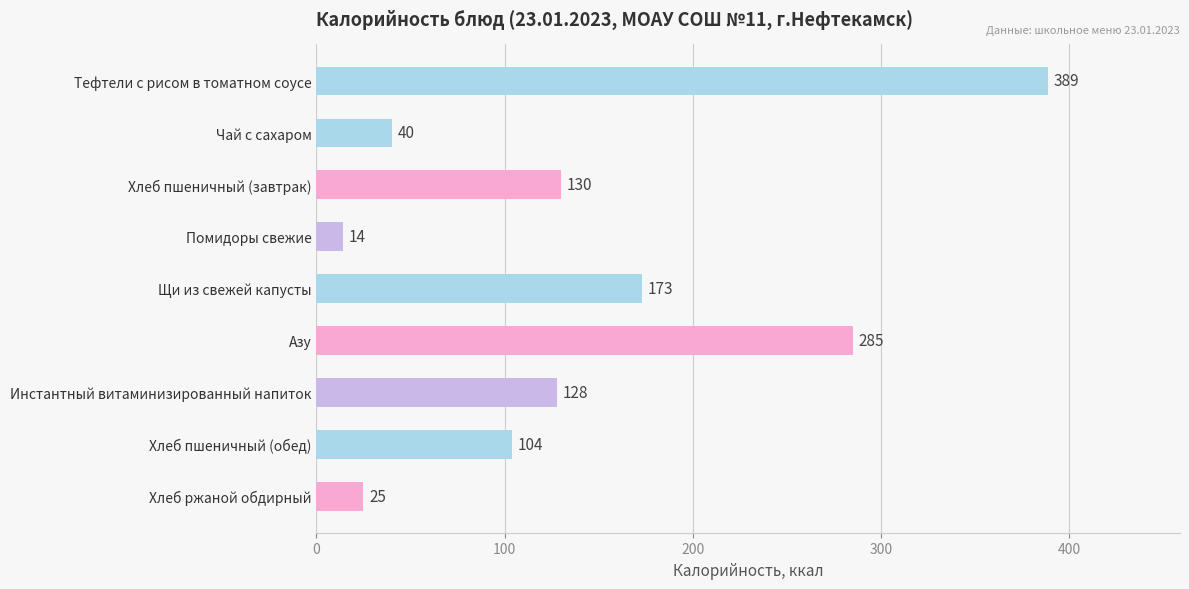

What is the difference between the second highest and second lowest values?

260